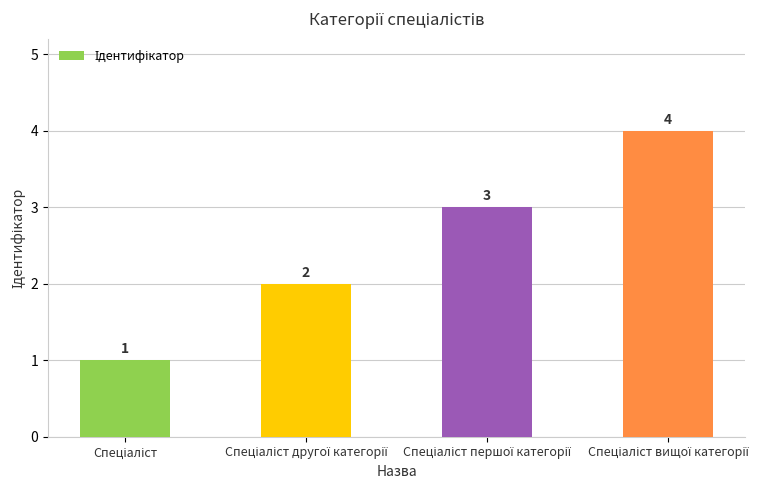

What is the difference between the maximum and minimum values?

3